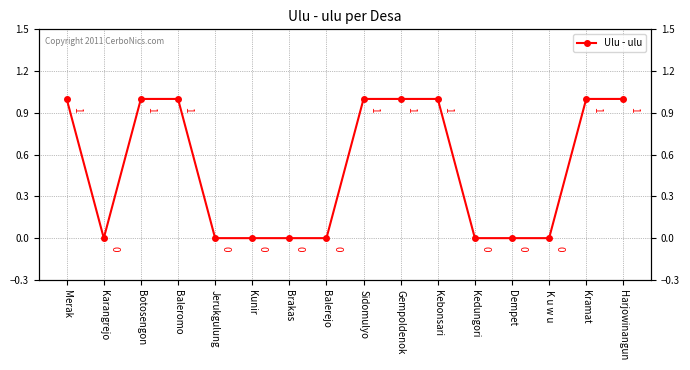

What is the difference between the values at Baleromo and Dempet?

1